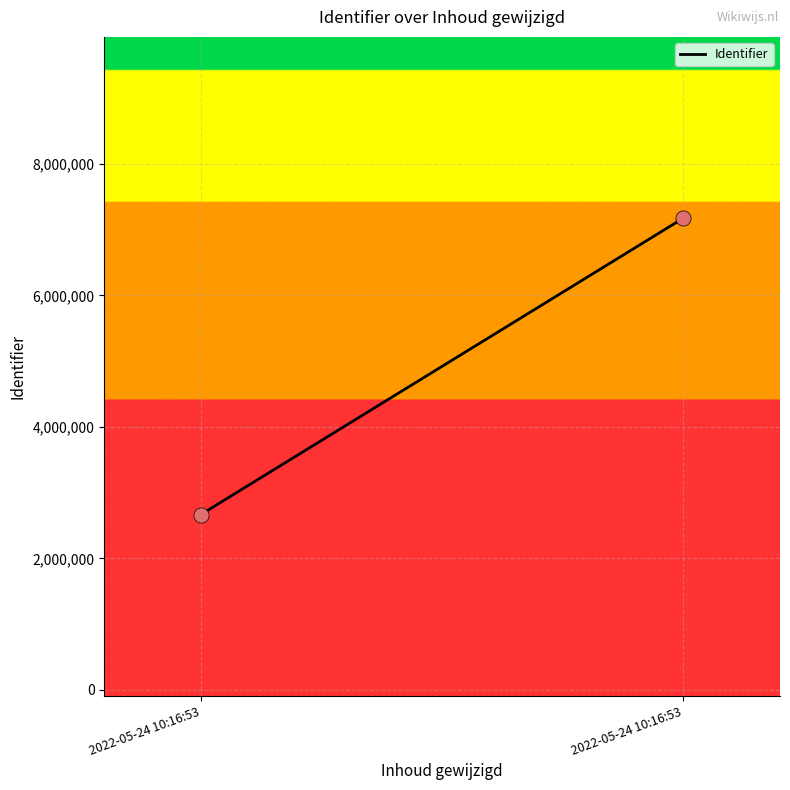

What is the range of Y values (max minus min)?

4509176